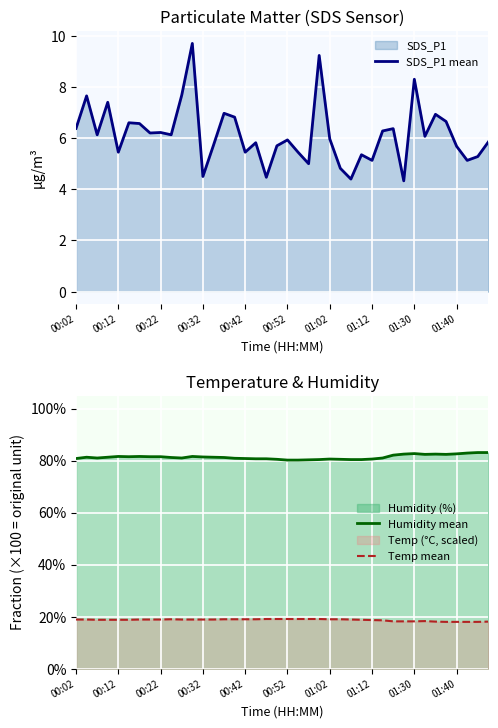

True or false: SDS_P1 mean has a value of 8.4 at 01:12.

False